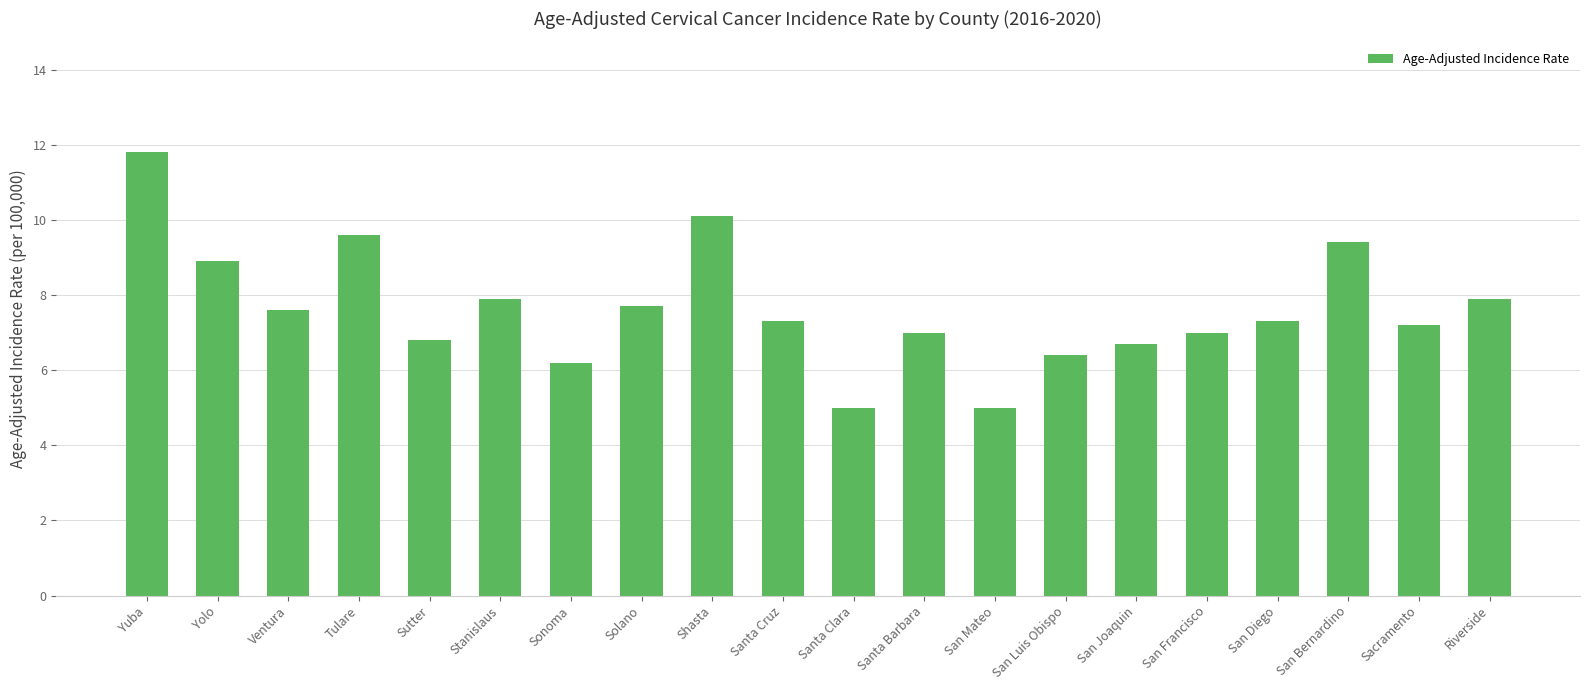

Reading left to right, extract all data points from this chart.

11.8	8.9	7.6	9.6	6.8	7.9	6.2	7.7	10.1	7.3	5.0	7.0	5.0	6.4	6.7	7.0	7.3	9.4	7.2	7.9